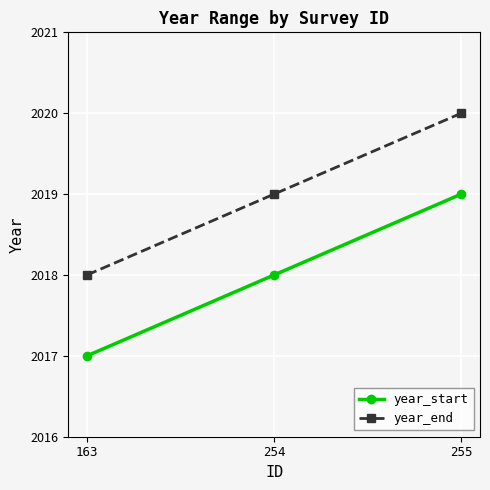

Count the year_end values in the range 2018 to 2020.

3